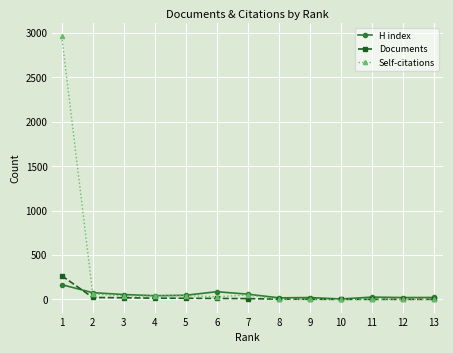

True or false: Self-citations has more than 1 points higher than both neighbors.

True